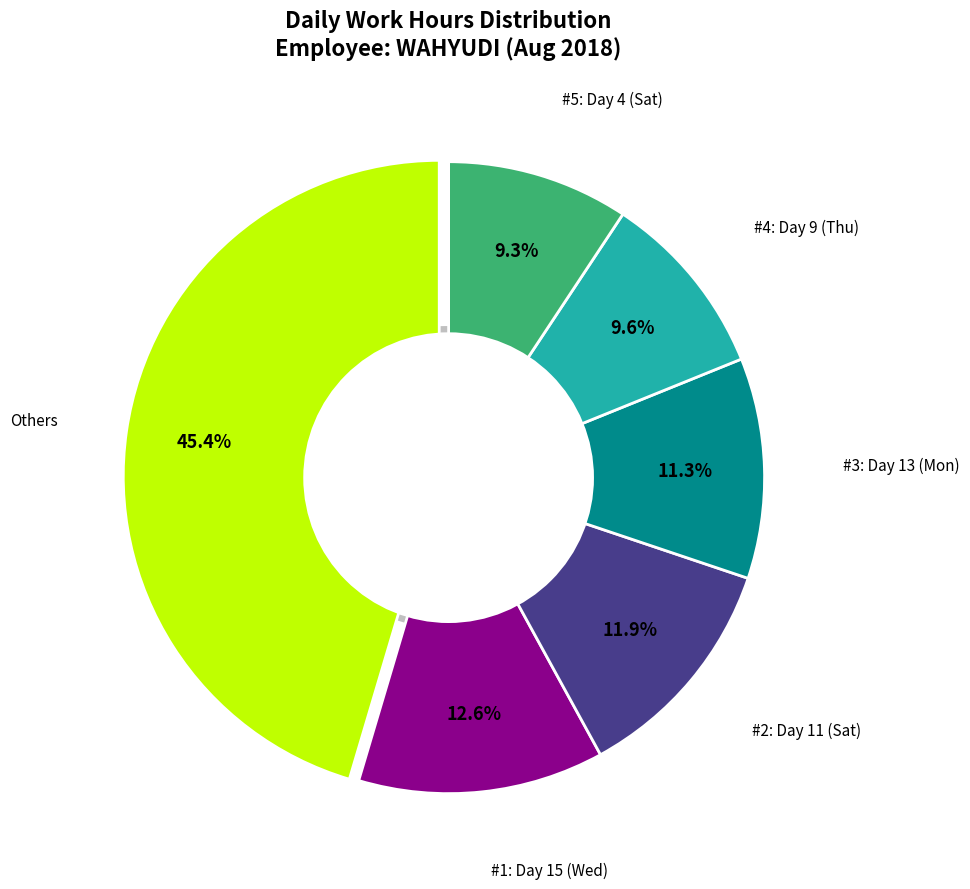

What is the change in value from Day 5 (Sun) to Day 13 (Mon)?

+7.1